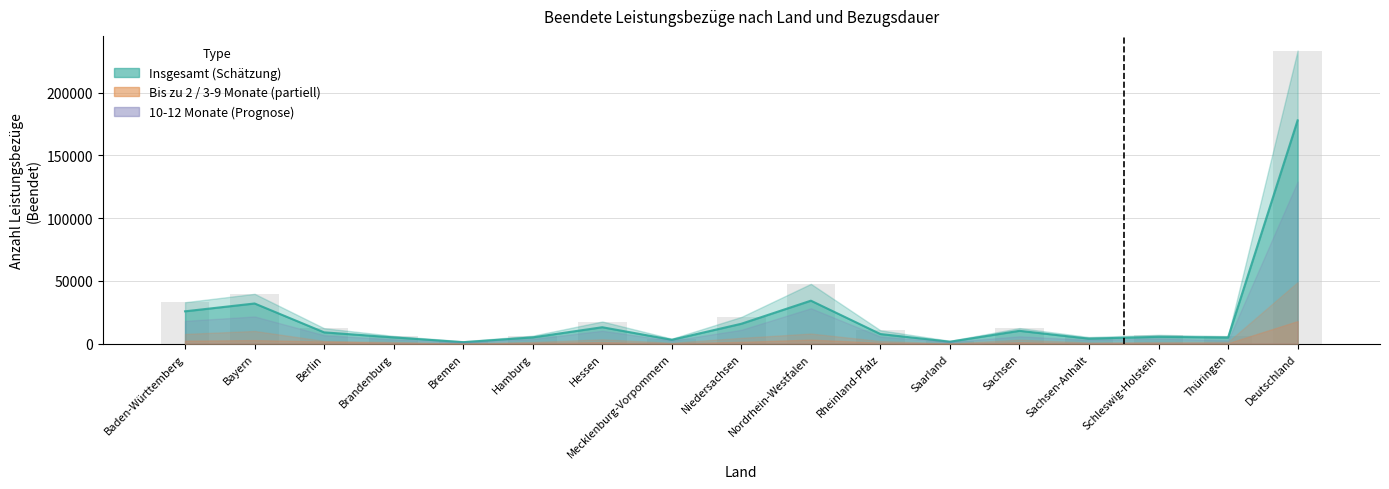

The chart shows a value of 7659 at Rheinland-Pfalz. True or false?

True